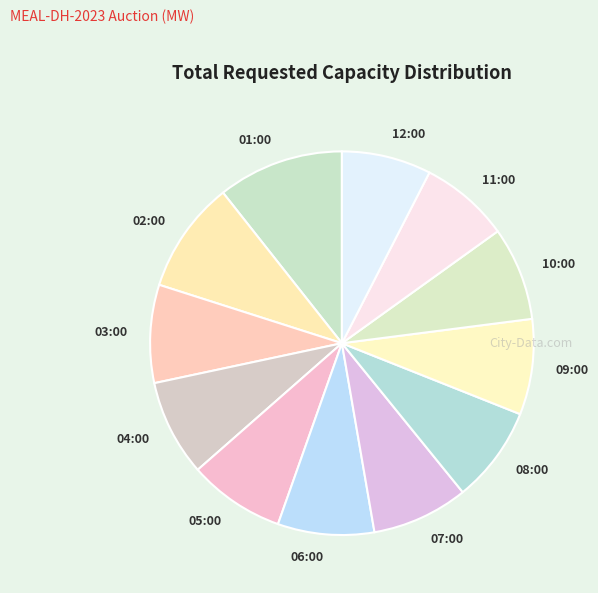

Does 12:00 account for over 50% of the chart?

No